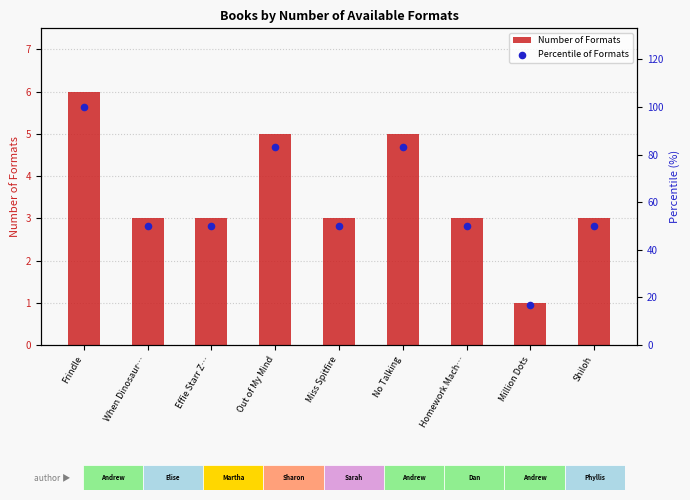

Which series contains the lowest Y value?

Number of Formats